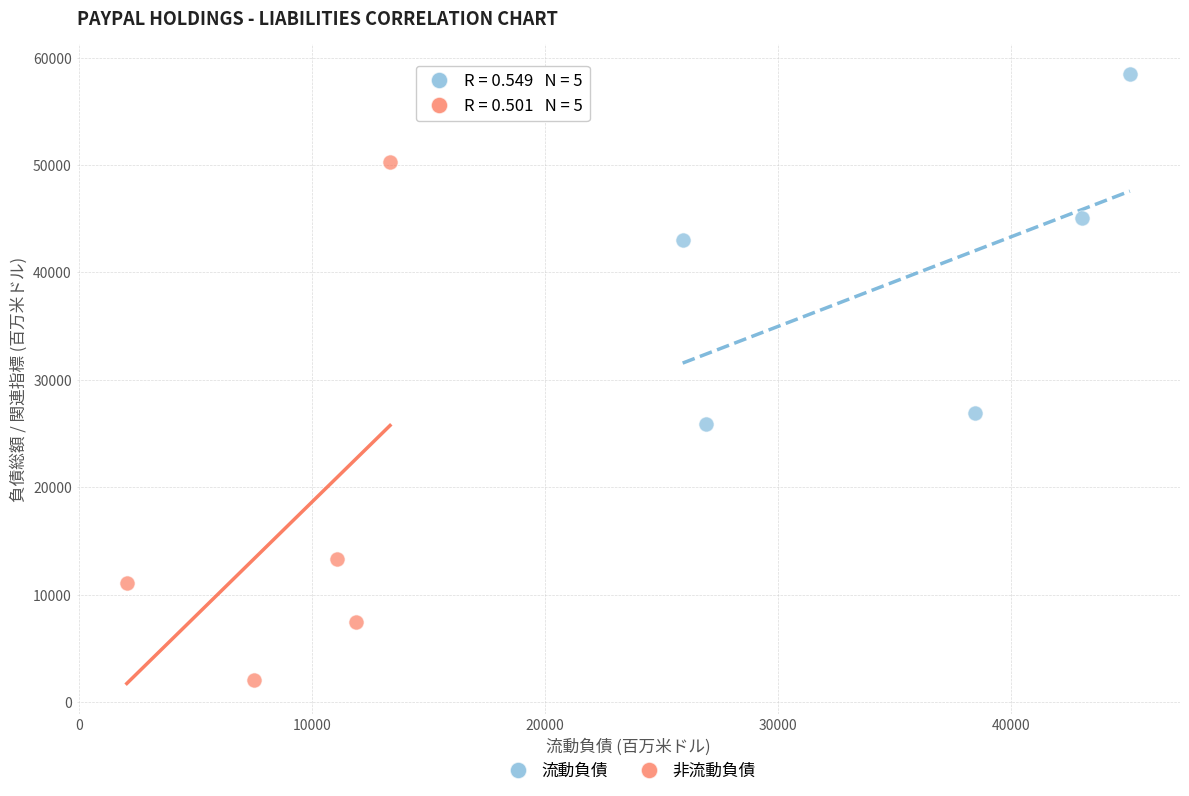

What are all the series names shown in the legend?

流動負債, 非流動負債